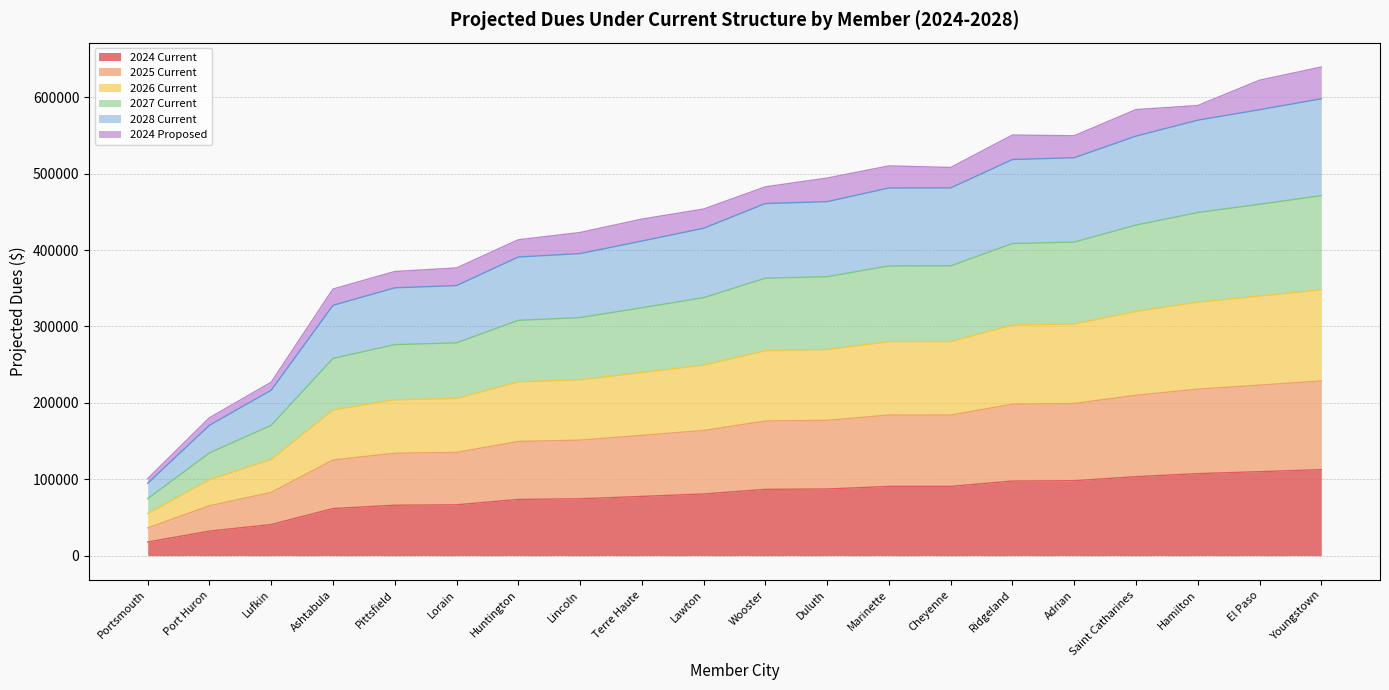

True or false: 2027 Current and 2024 Current cross at least once.

False